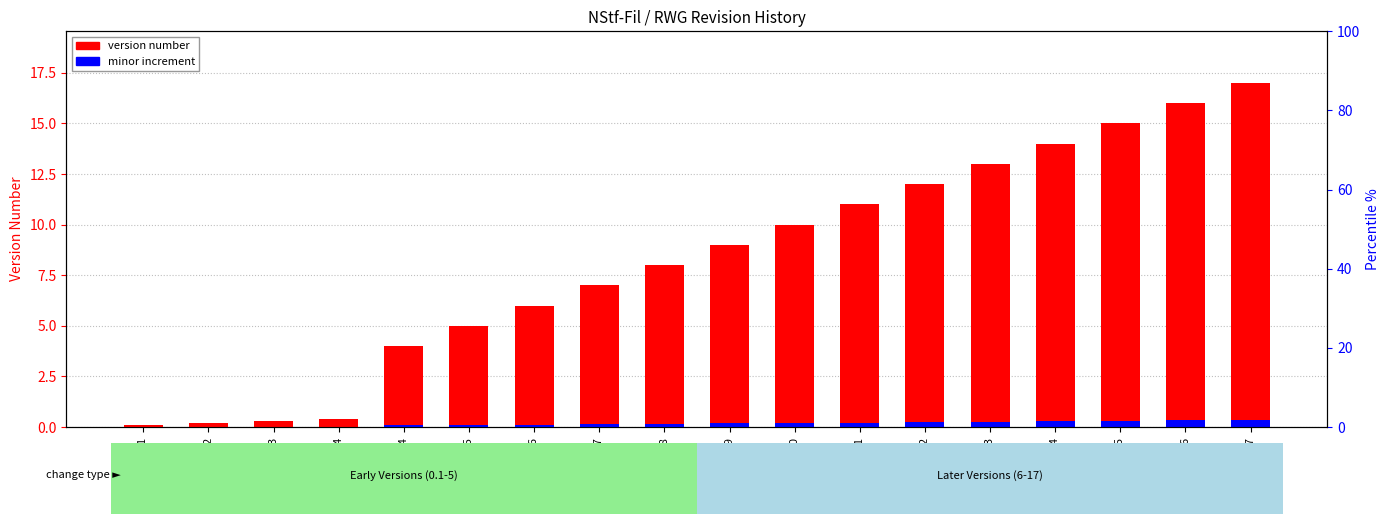

Reading left to right, what are all the values shown in this chart?

version number: v0.1=0.1	v0.2=0.2	v0.3=0.3	v0.4=0.4	v4=4.0	v5=5.0	v6=6.0	v7=7.0	v8=8.0	v9=9.0	v10=10.0	v11=11.0	v12=12.0	v13=13.0	v14=14.0	v15=15.0	v16=16.0	v17=17.0
minor increment: v0.1=0.0	v0.2=0.0	v0.3=0.0	v0.4=0.0	v4=0.1	v5=0.1	v6=0.1	v7=0.1	v8=0.2	v9=0.2	v10=0.2	v11=0.2	v12=0.2	v13=0.3	v14=0.3	v15=0.3	v16=0.3	v17=0.3